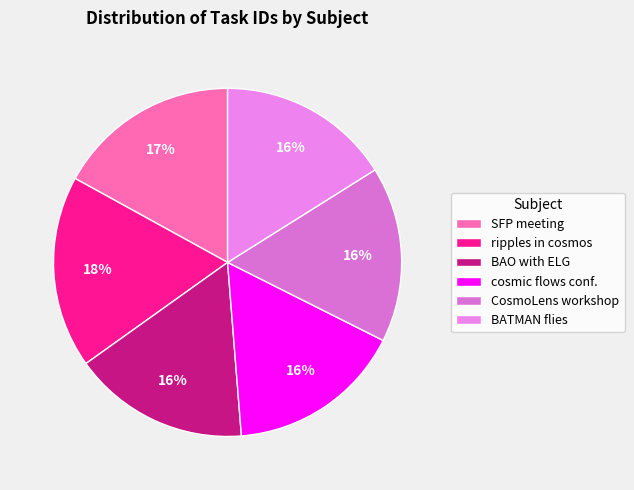

How many segments does this pie chart have?

6